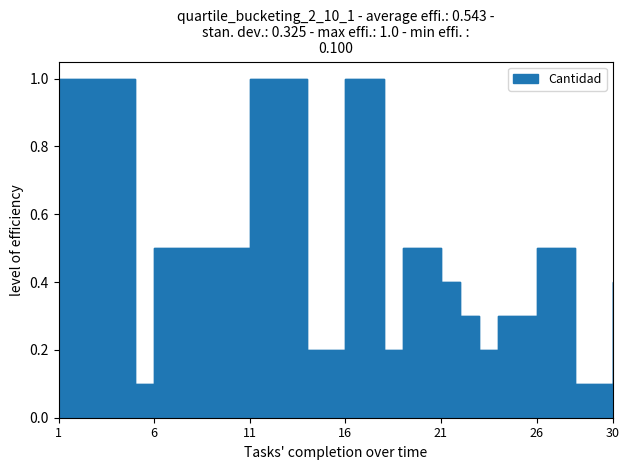

What is the difference between the second highest and second lowest values?

0.9